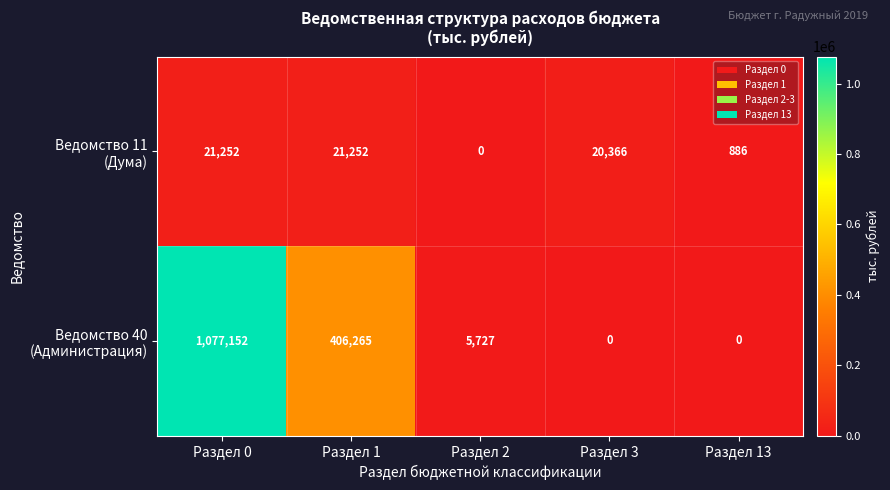

What is the total value across all series at Раздел 1?

427517